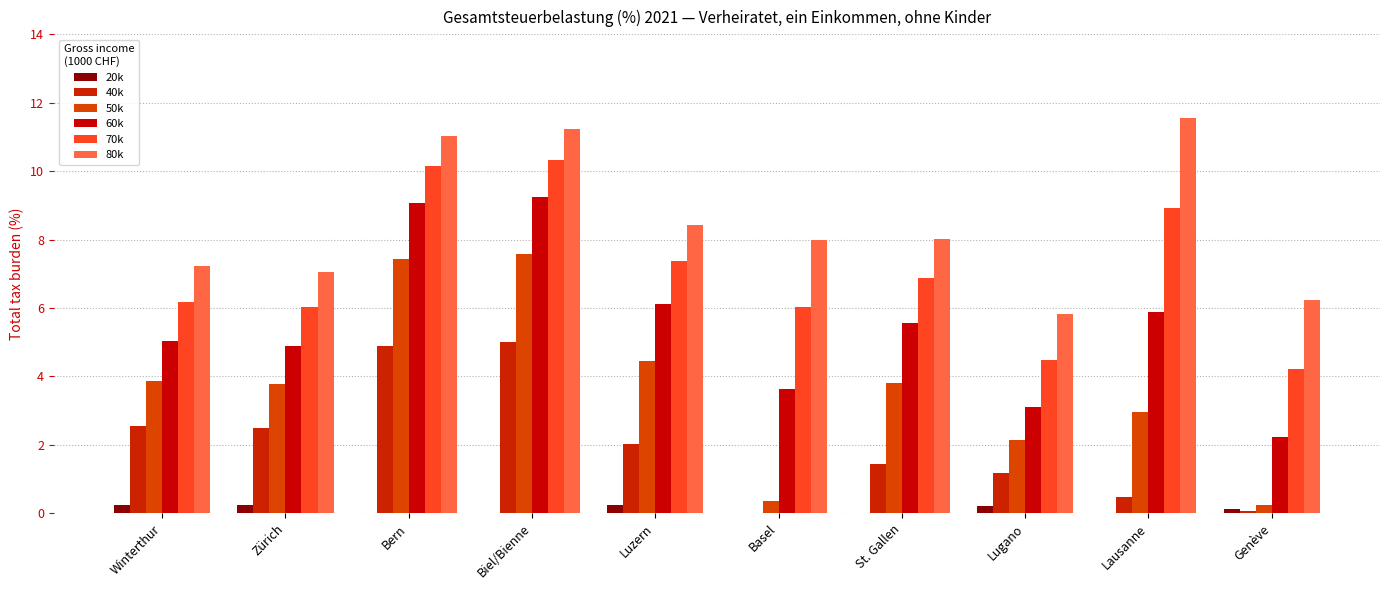

What is the maximum value shown in the chart?

11.6